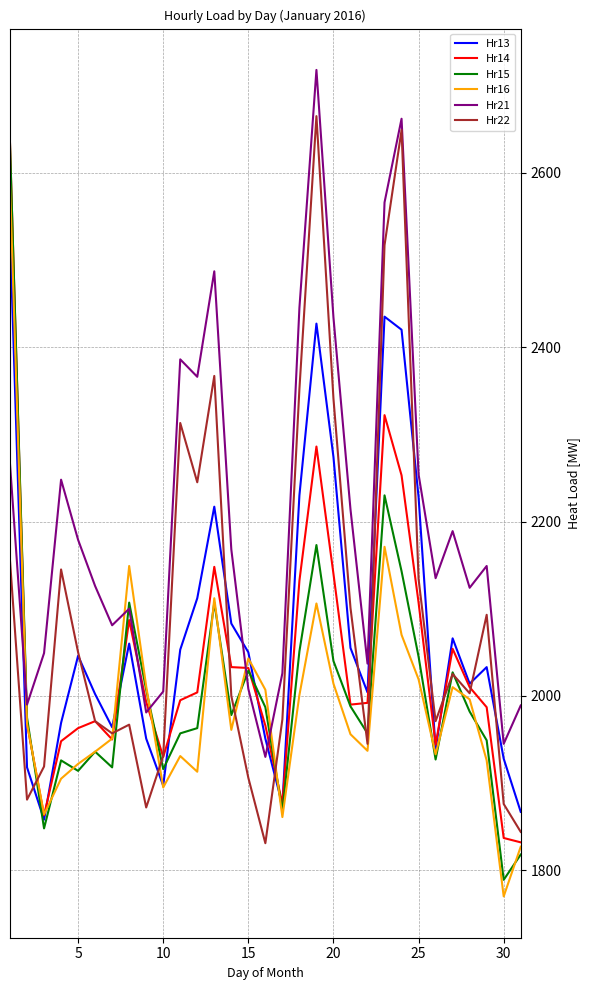

Which series has the largest total across all categories?

Hr21